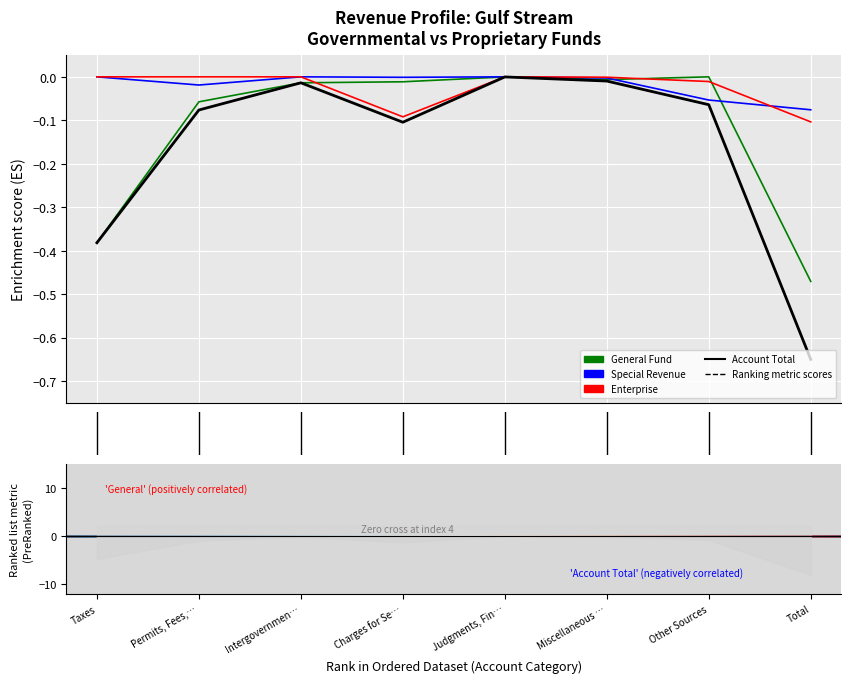

What position from the left is Permits, Fees, and Special Assessments?

2